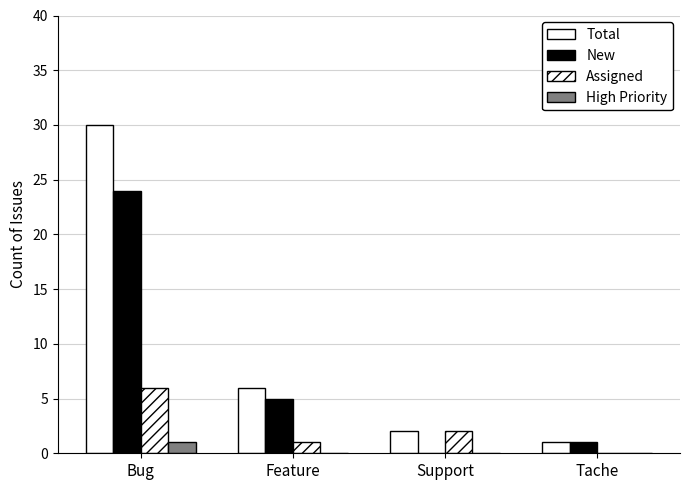

Count the number of data series in this chart.

4